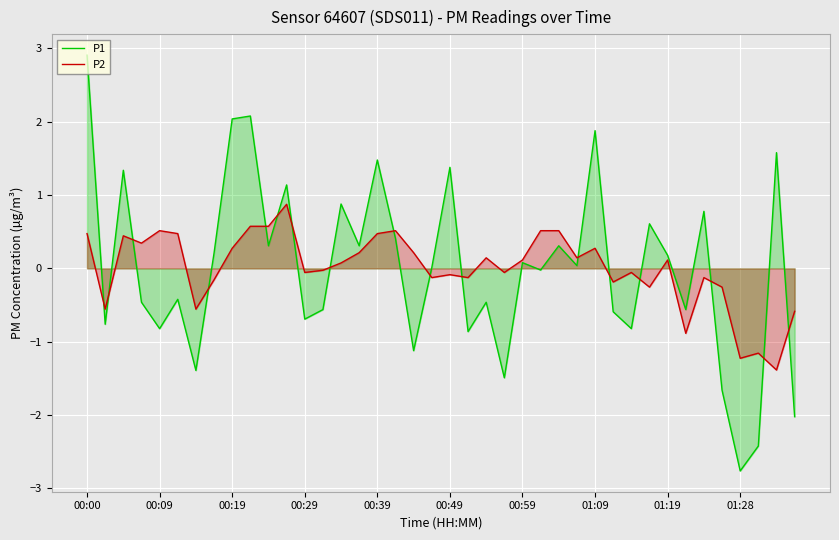

Which category has the highest value in the P1 series?

00:00